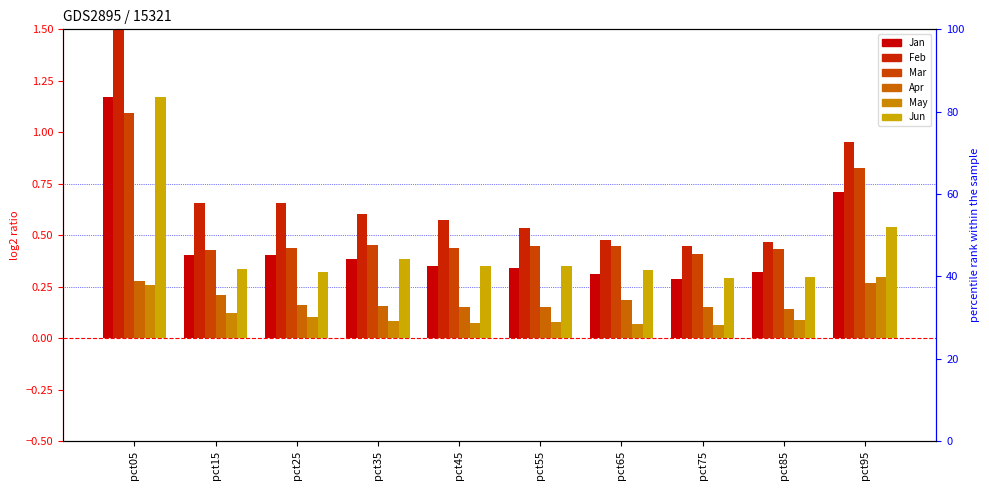

Rank the categories by May value from lowest to highest.

pct75, pct65, pct45, pct55, pct35, pct85, pct25, pct15, pct05, pct95